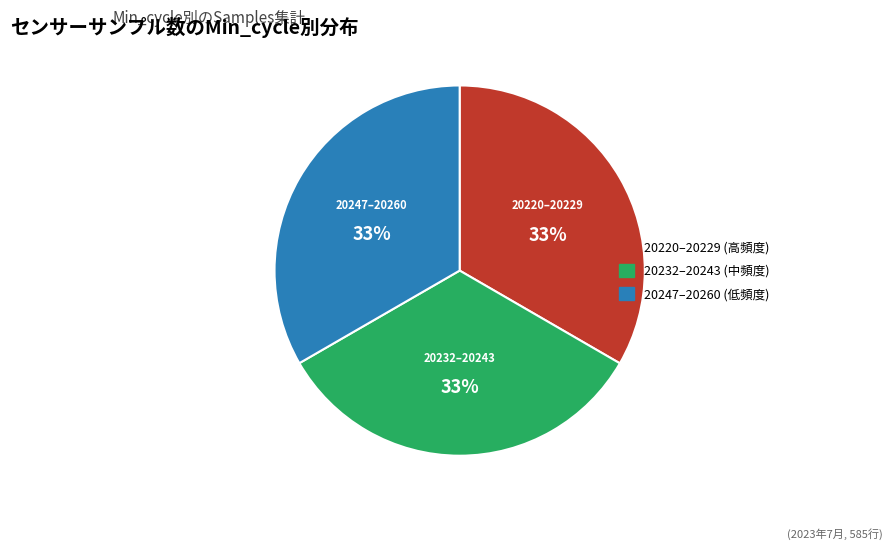

Is there a majority slice in this chart?

No